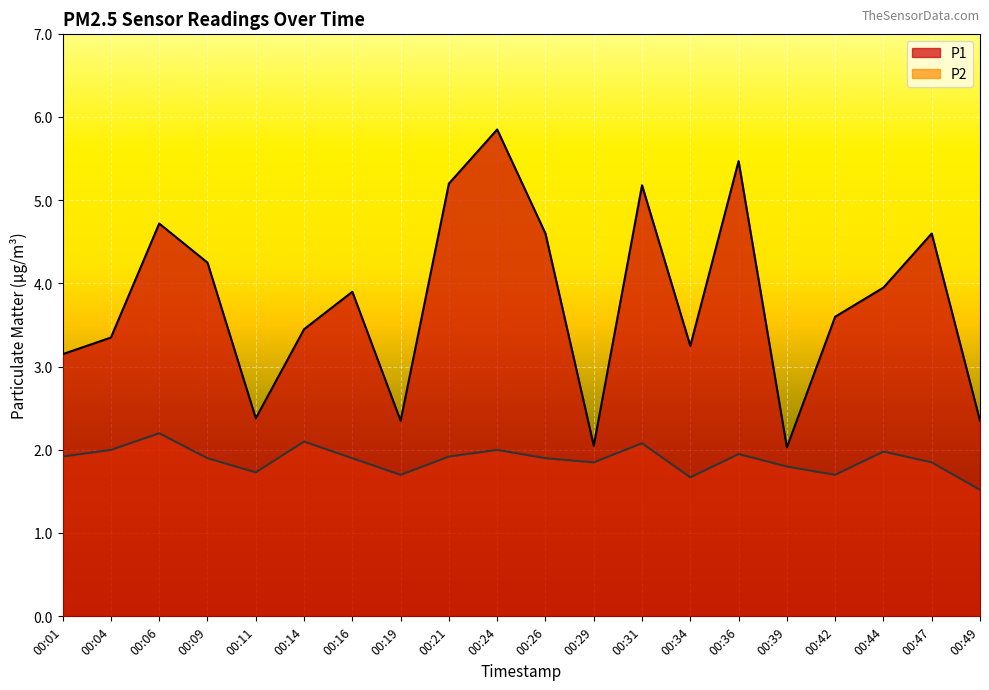

How many lines are shown in the chart?

2